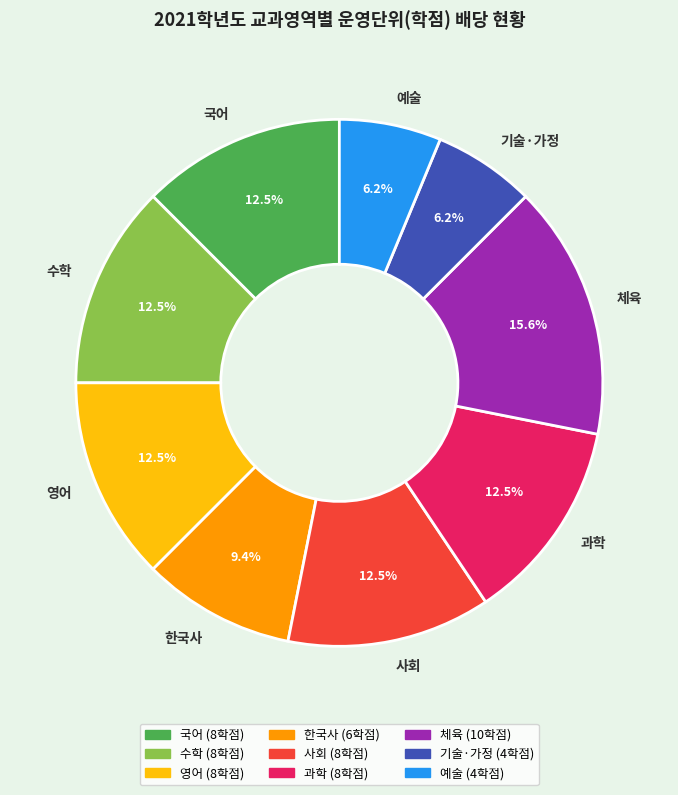

Which category has the biggest portion of the pie?

체육